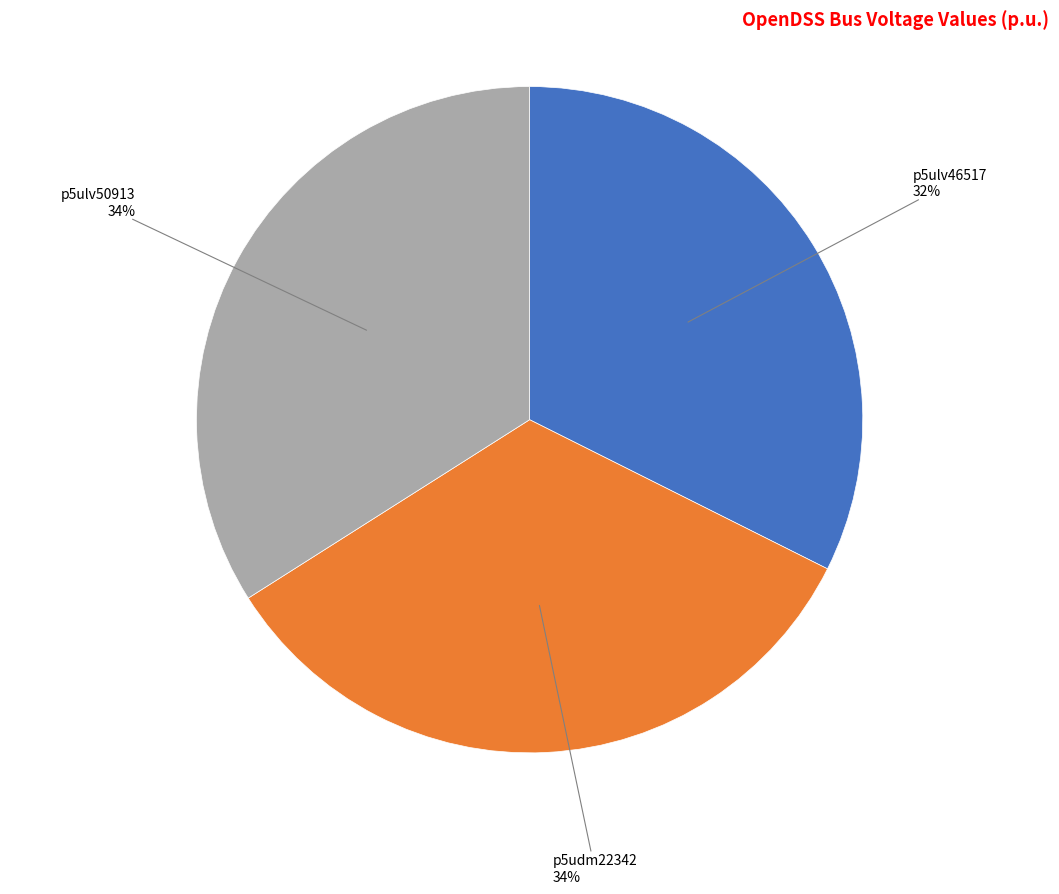

What percentage is the p5ulv46517 slice, to the nearest percent?

32%